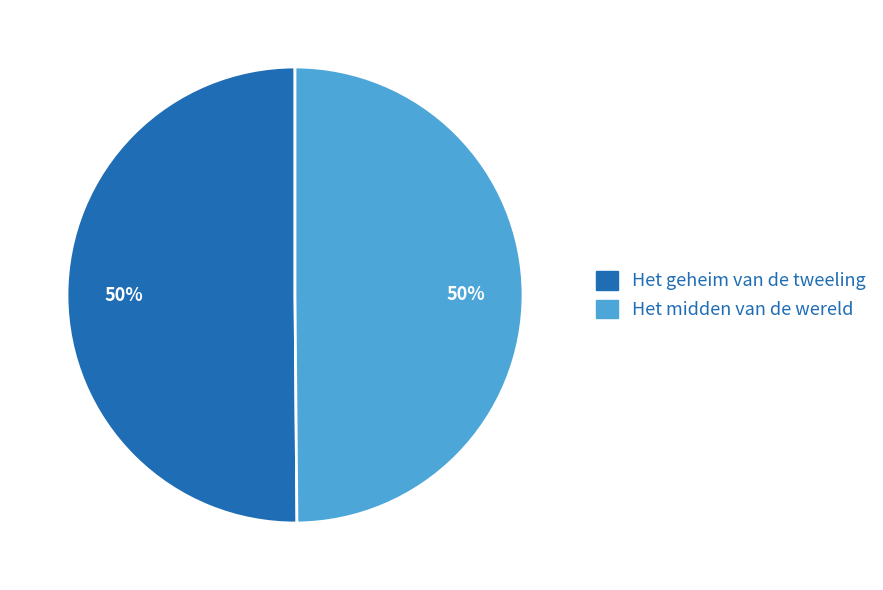

Approximately how many times larger is the value at Het geheim van de tweeling compared to Het midden van de wereld?

1.0